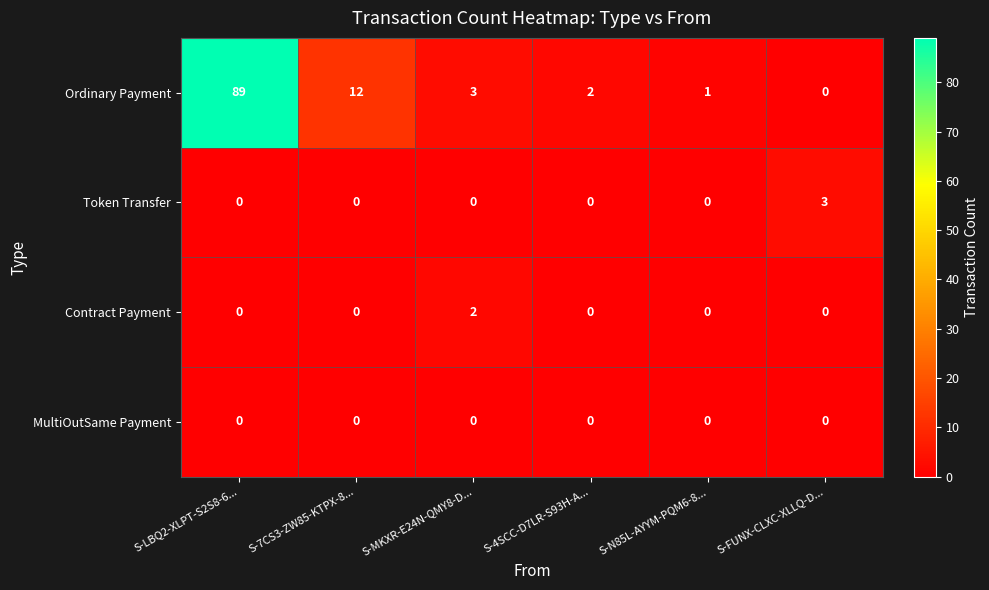

What is the difference between the maximum and minimum values in the Token Transfer series?

3